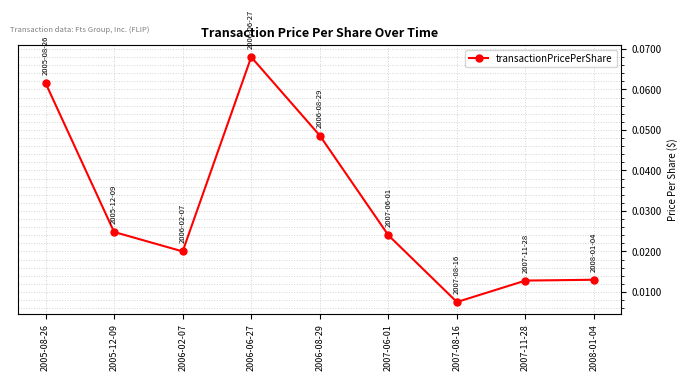

Between 2007-08-16 and 2006-06-27, which is larger?

2006-06-27